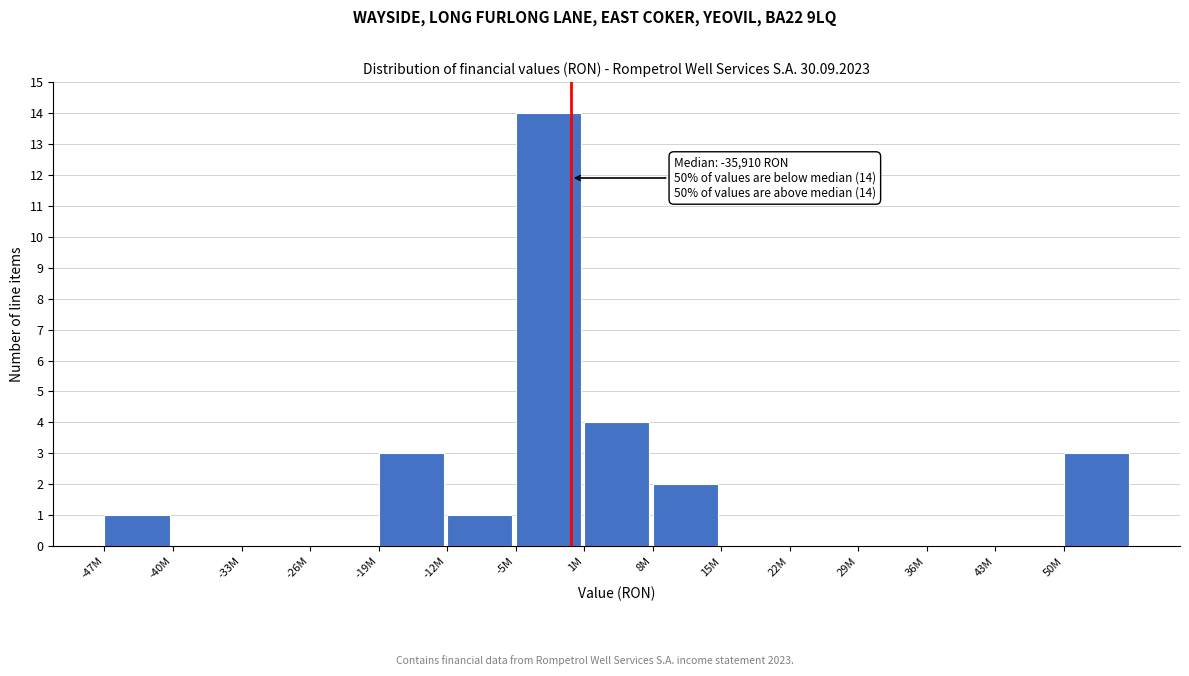

Reading left to right, transcribe all the data shown in this chart.

-47M=1	-40M=0	-33M=0	-26M=0	-19M=3	-12M=1	-5M=14	1M=4	8M=2	15M=0	22M=0	29M=0	36M=0	43M=0	50M=3